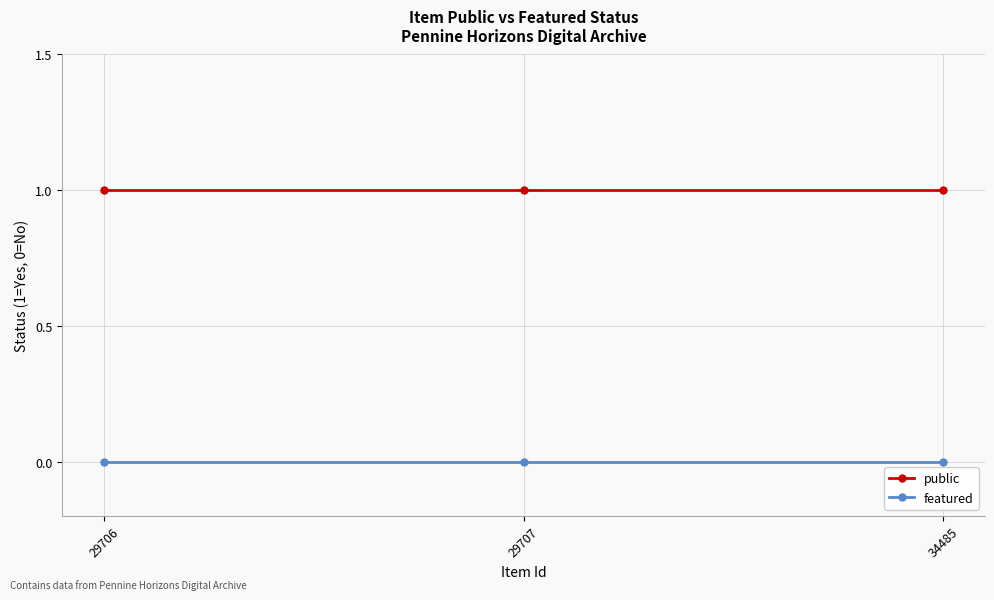

The value of public at 29707 is 1. True or false?

True